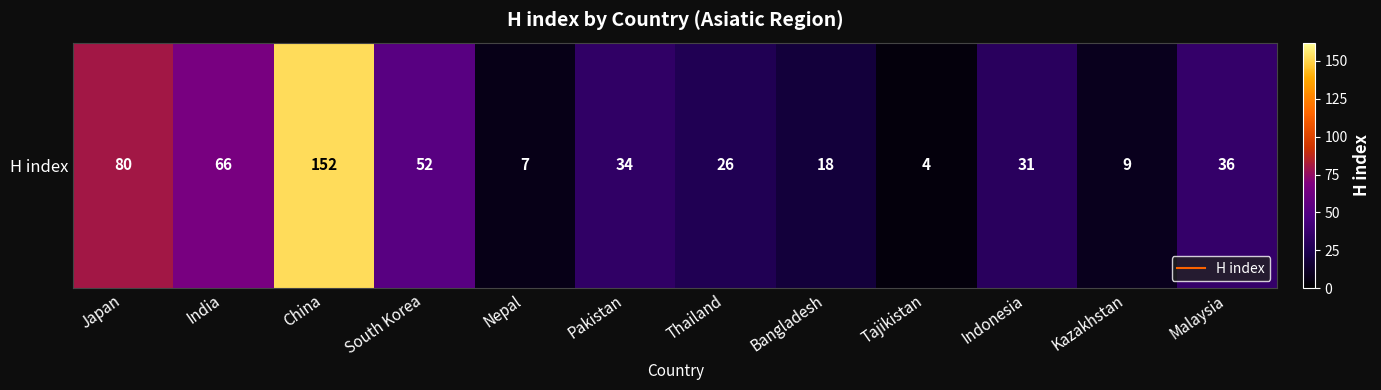

List the labels in order of value, largest first.

China, Japan, India, South Korea, Malaysia, Pakistan, Indonesia, Thailand, Bangladesh, Kazakhstan, Nepal, Tajikistan